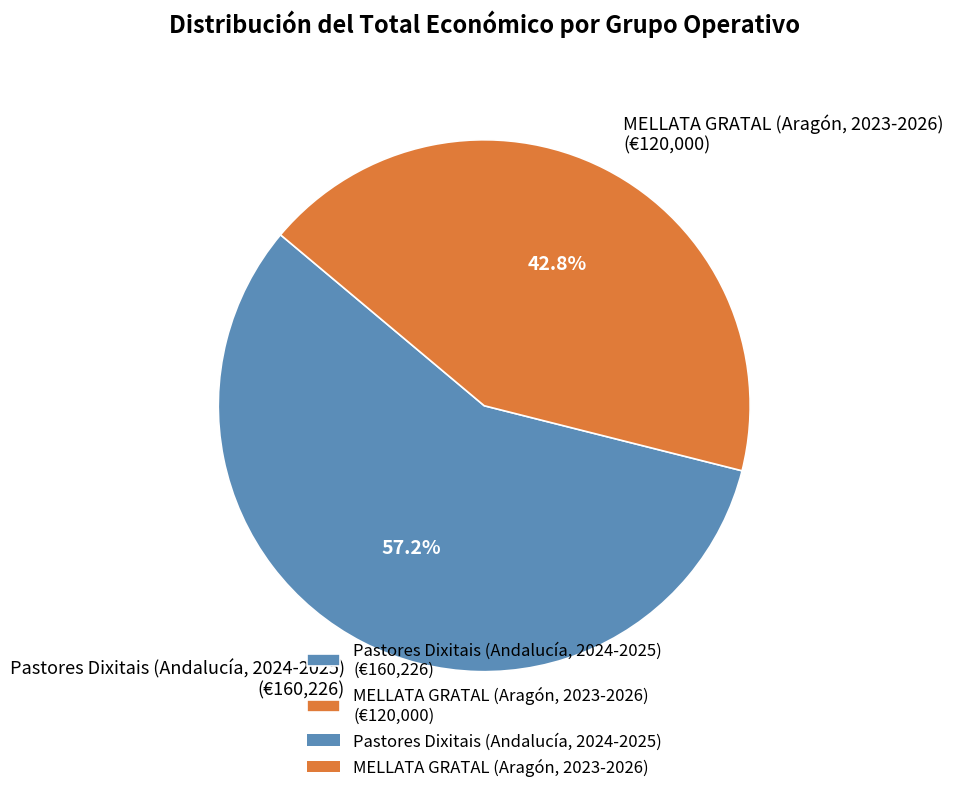

What is the total percentage of MELLATA GRATAL (Aragón, 2023-2026) and Pastores Dixitais (Andalucía, 2024-2025)?

100.0%